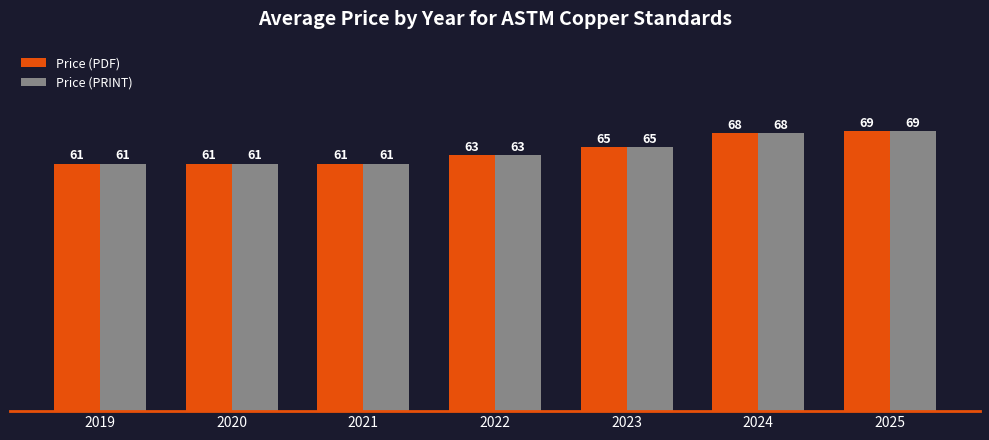

How many bars are there in each group?

2